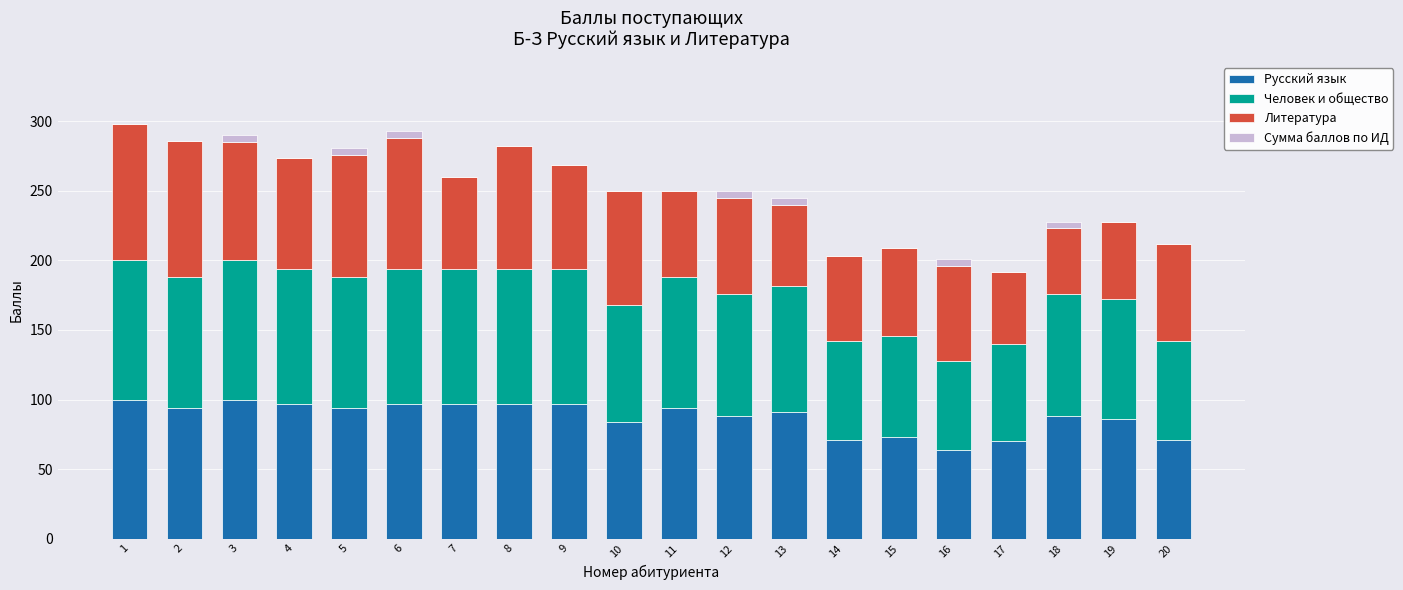

What is the highest value of the Русский язык series?

100